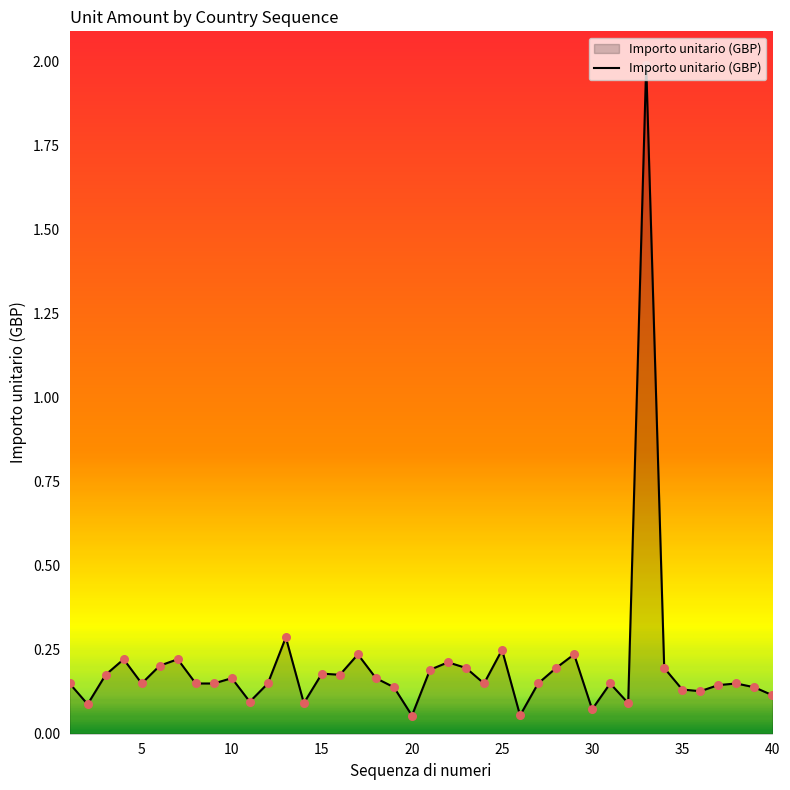

What is the difference between the maximum and minimum values?

1.9